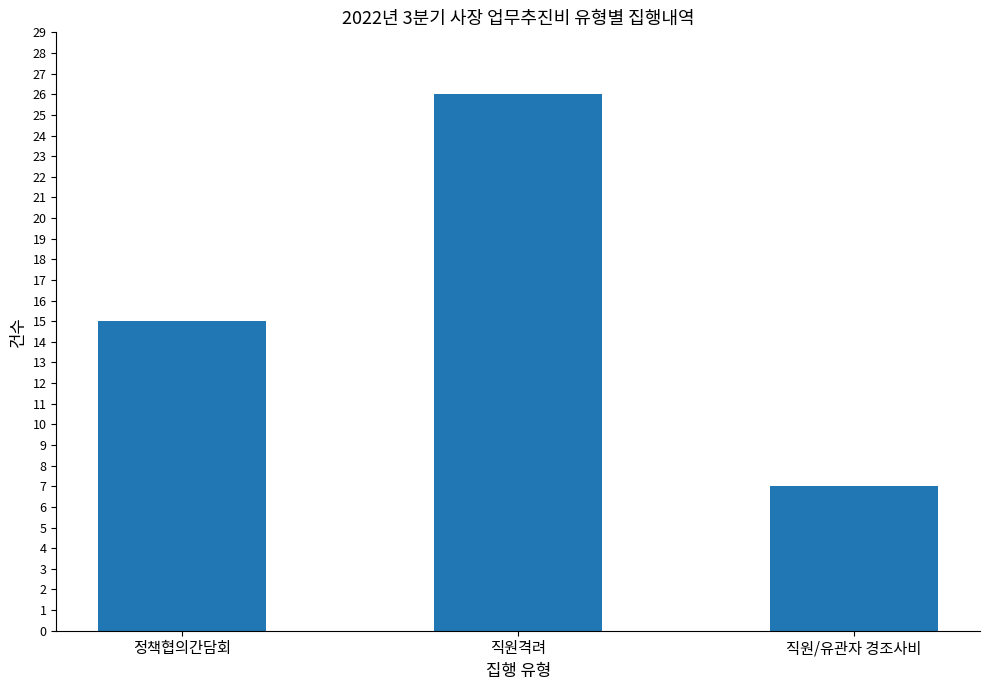

True or false: the data shows 8 at 정책협의간담회.

False